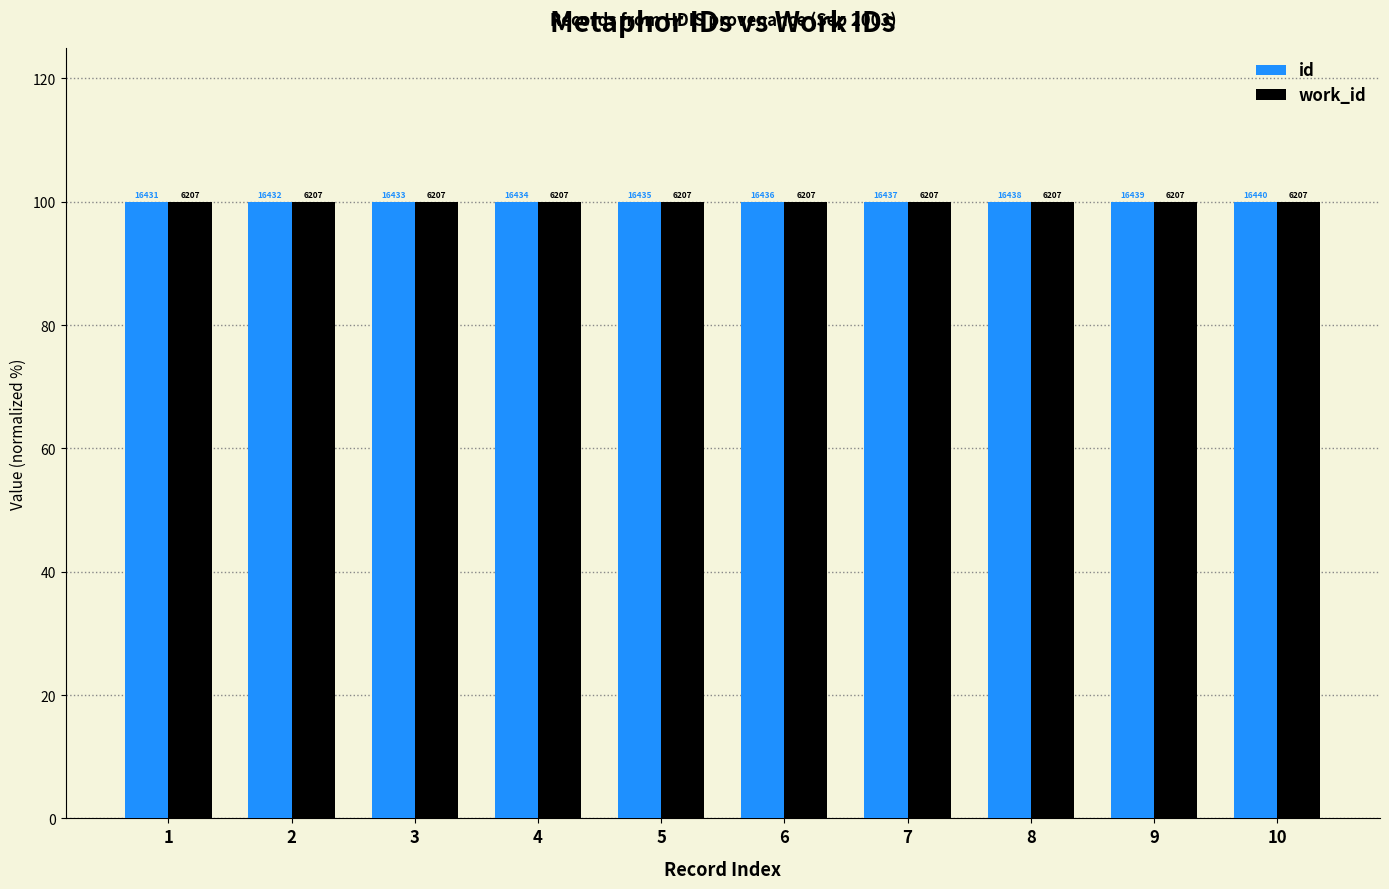

What are all the series names shown in the legend?

id, work_id